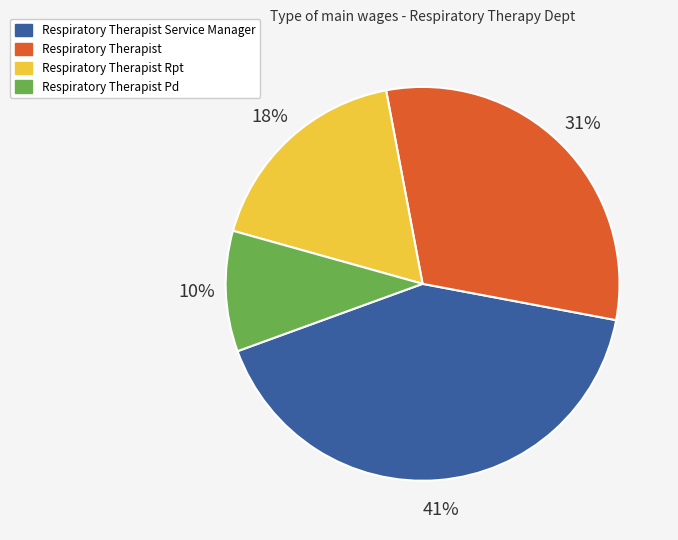

How many segments does this pie chart have?

4